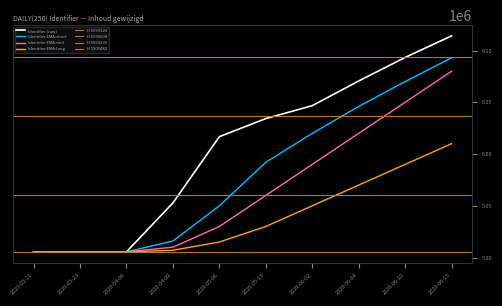

What is the label of the 4th point from the left?

2020-04-09